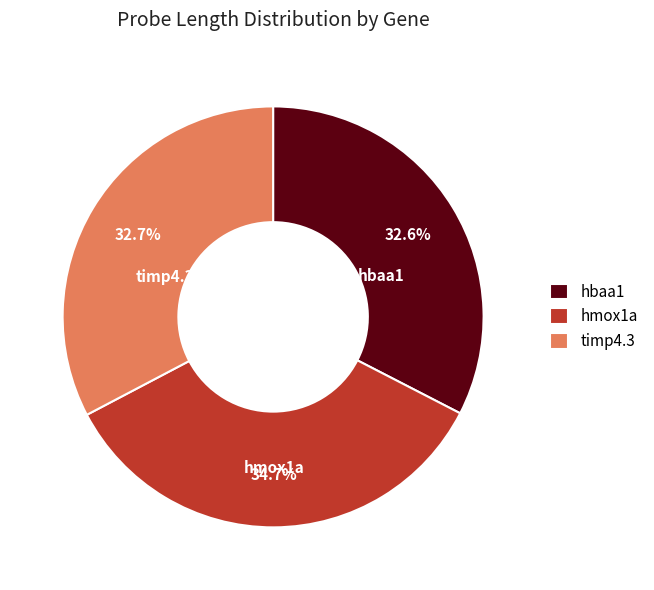

What percentage do timp4.3 and hmox1a together represent?

67.4%